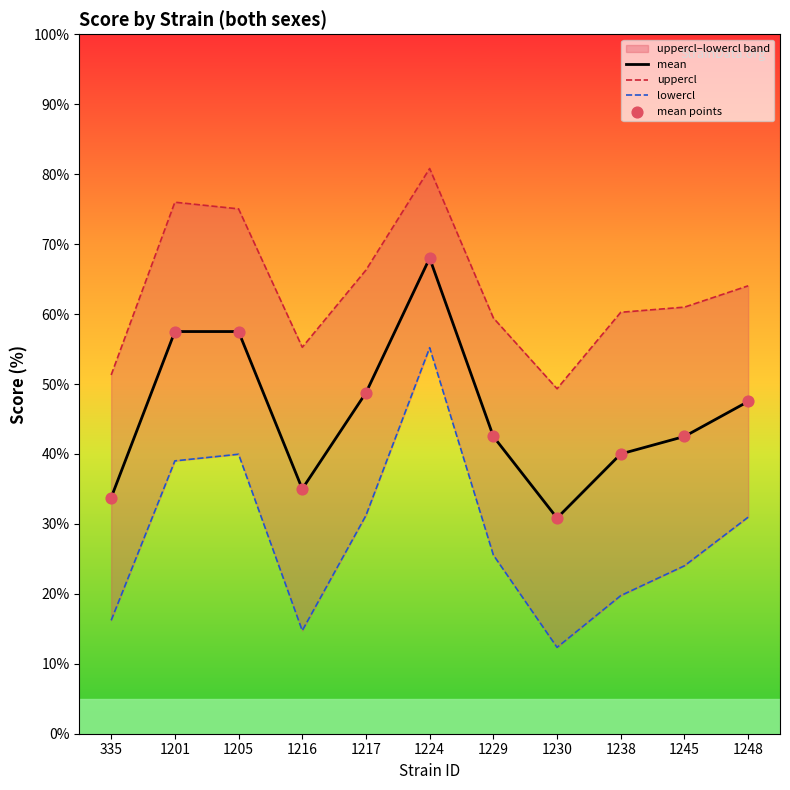

Which series contains the lowest Y value?

lowercl